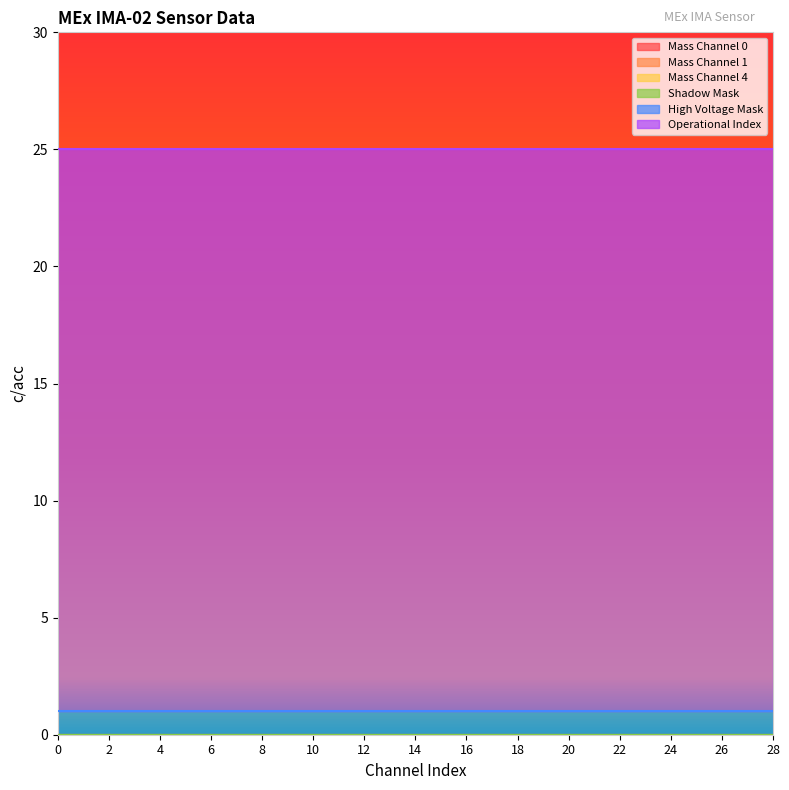

True or false: Shadow Mask and High Voltage Mask intersect in this chart.

False